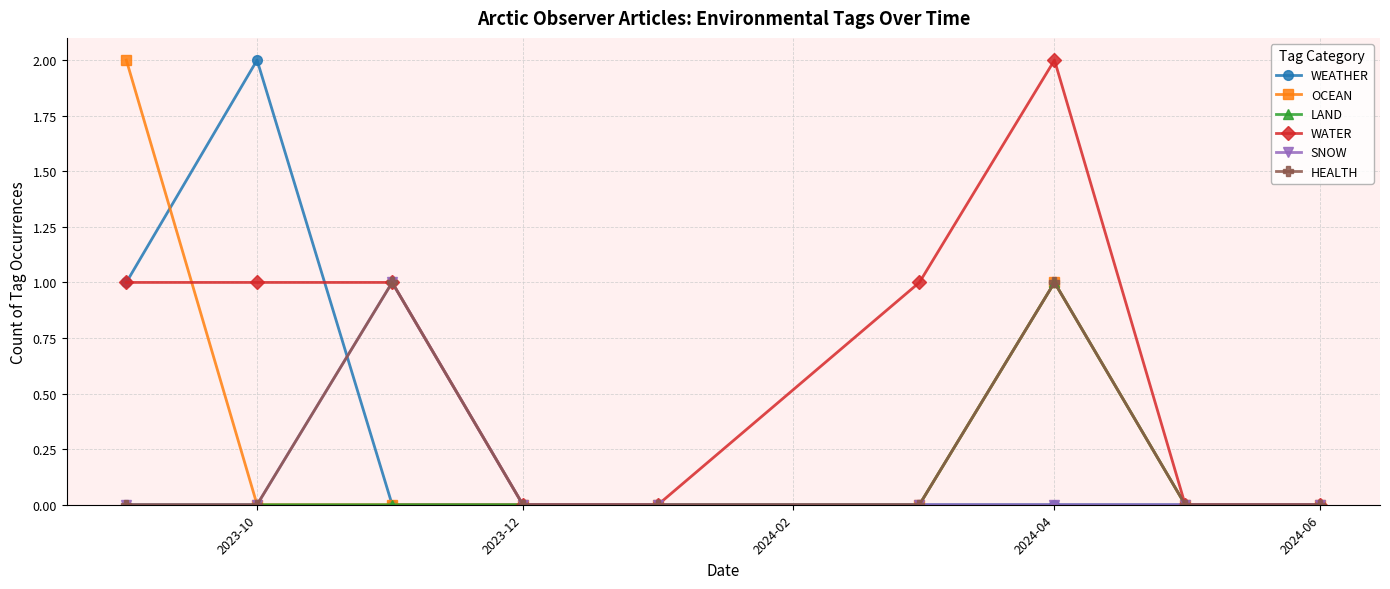

How many values in the WATER series are below 1?

4